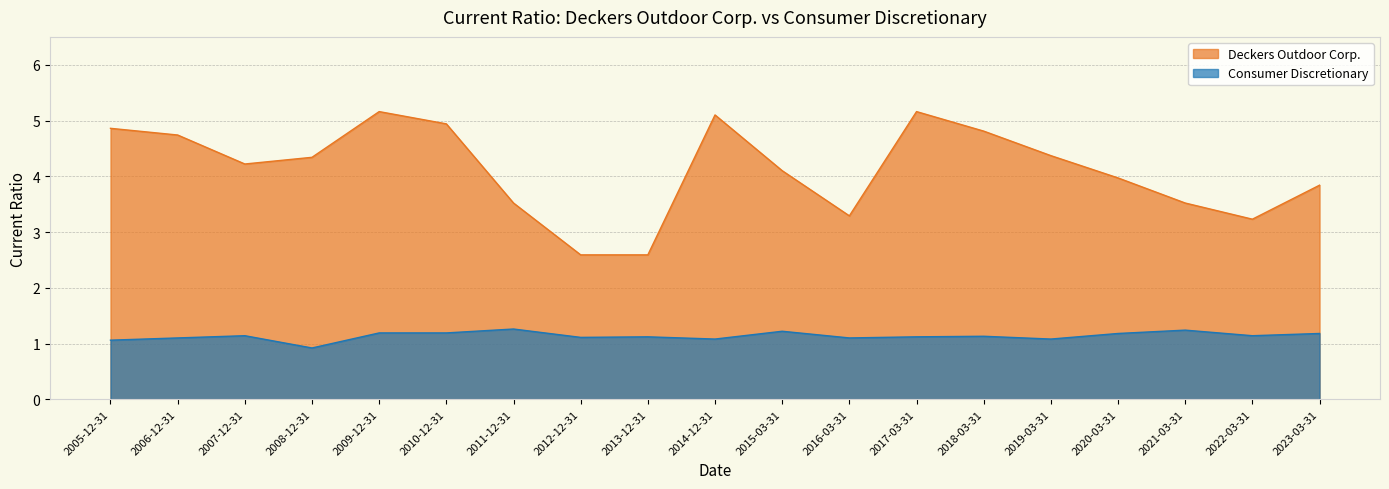

Does the chart have visible grid lines?

Yes